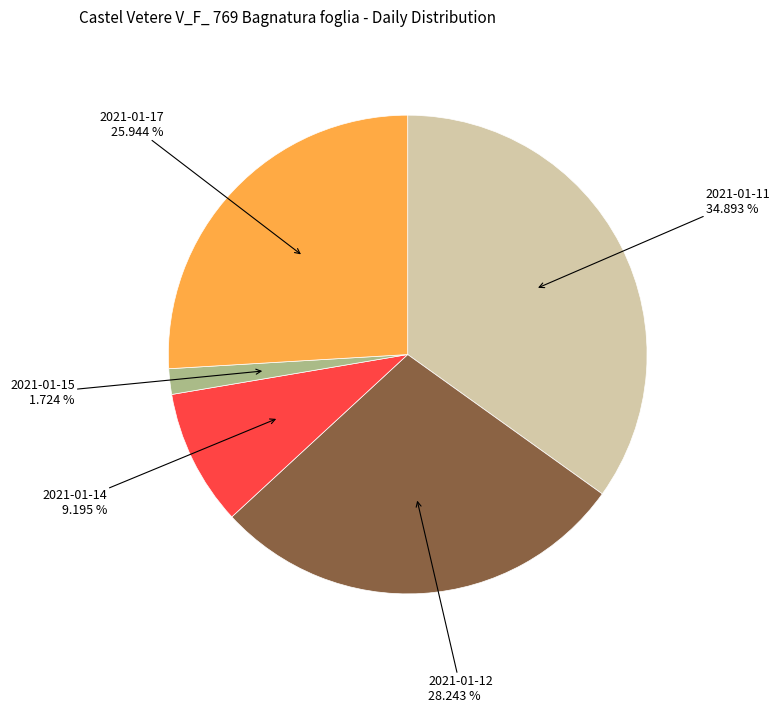

Is there any slice that represents more than half of the pie?

No